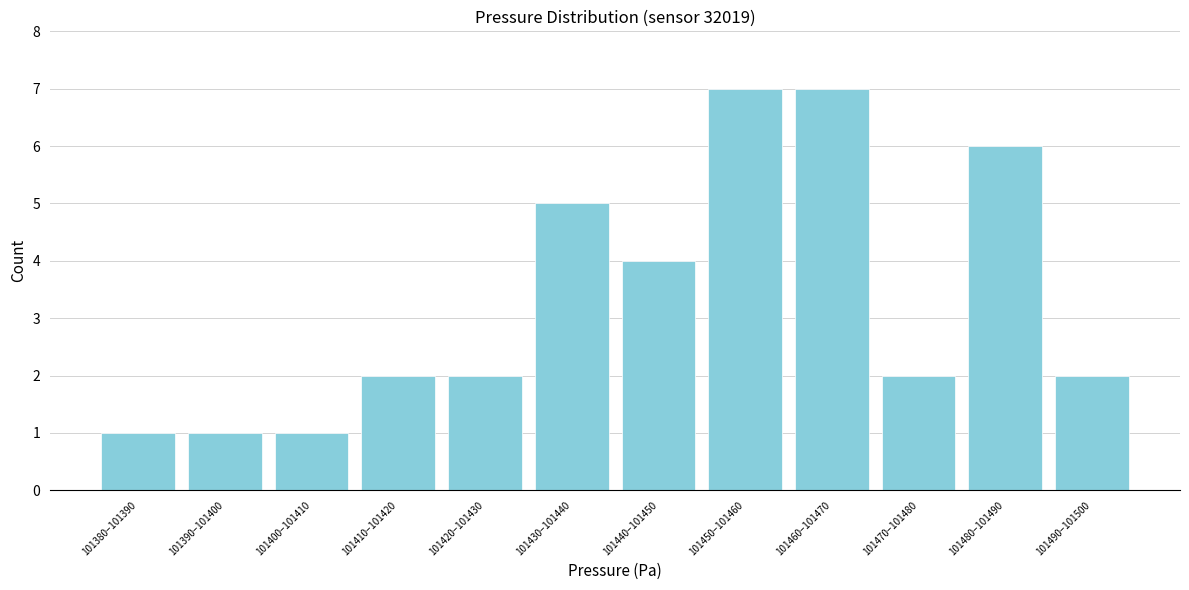

Reading right to left, list all the values displayed in this chart.

101490–101500=2	101480–101490=6	101470–101480=2	101460–101470=7	101450–101460=7	101440–101450=4	101430–101440=5	101420–101430=2	101410–101420=2	101400–101410=1	101390–101400=1	101380–101390=1